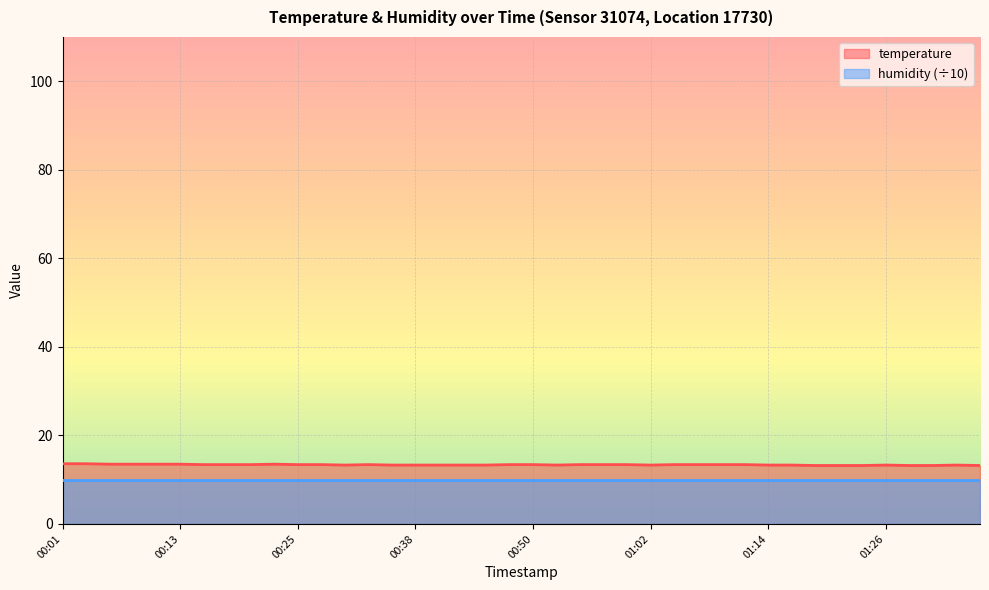

Does the chart display data point markers on the line(s)?

No